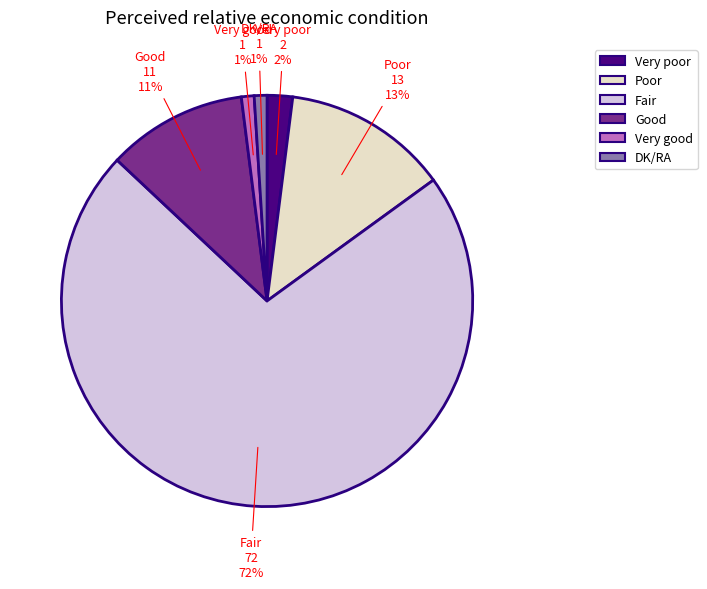

The Good slice represents 11% of the pie. True or false?

True